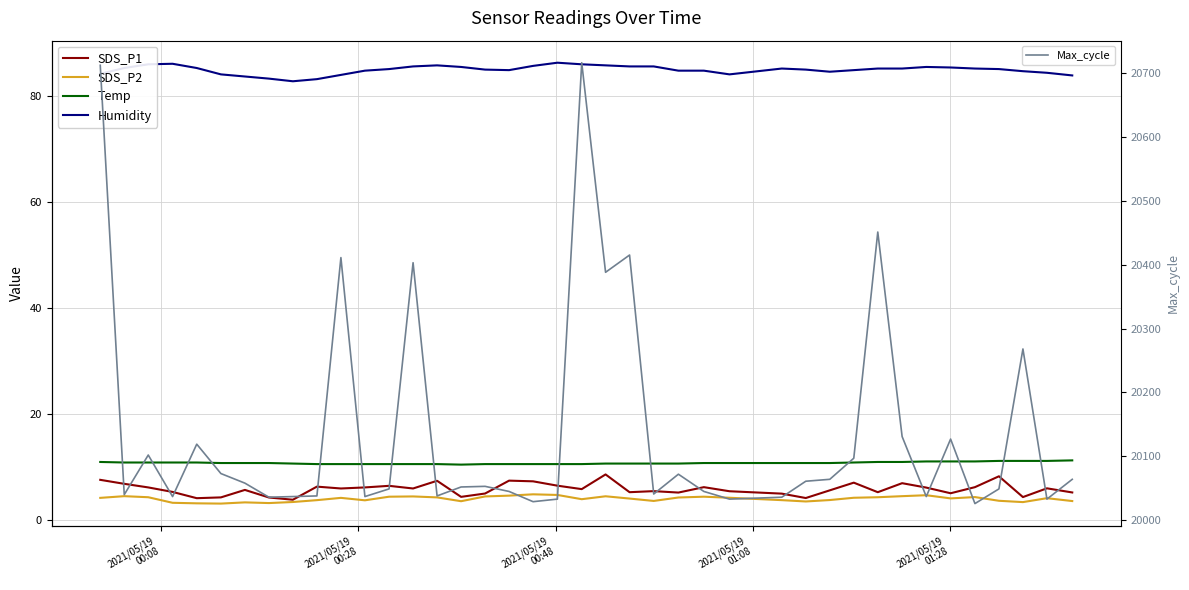

Which series has the largest total across all categories?

Max_cycle